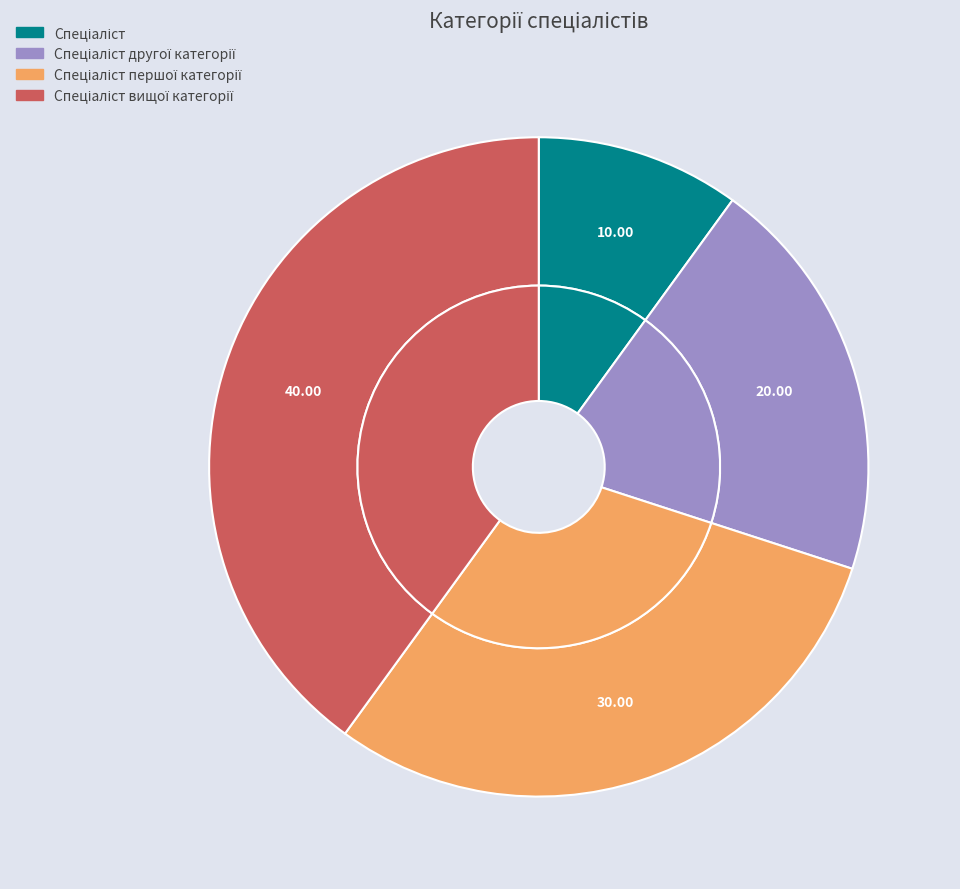

To the nearest percent, what is the average slice percentage?

25%